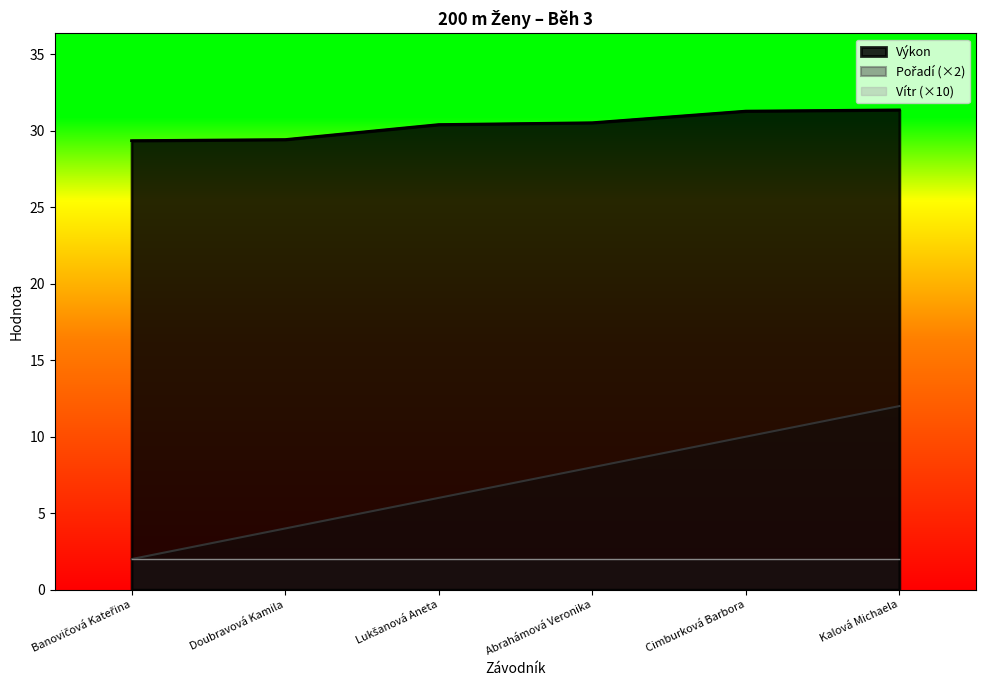

Is it true that Výkon equals 30.5 at Abrahámová Veronika?

True